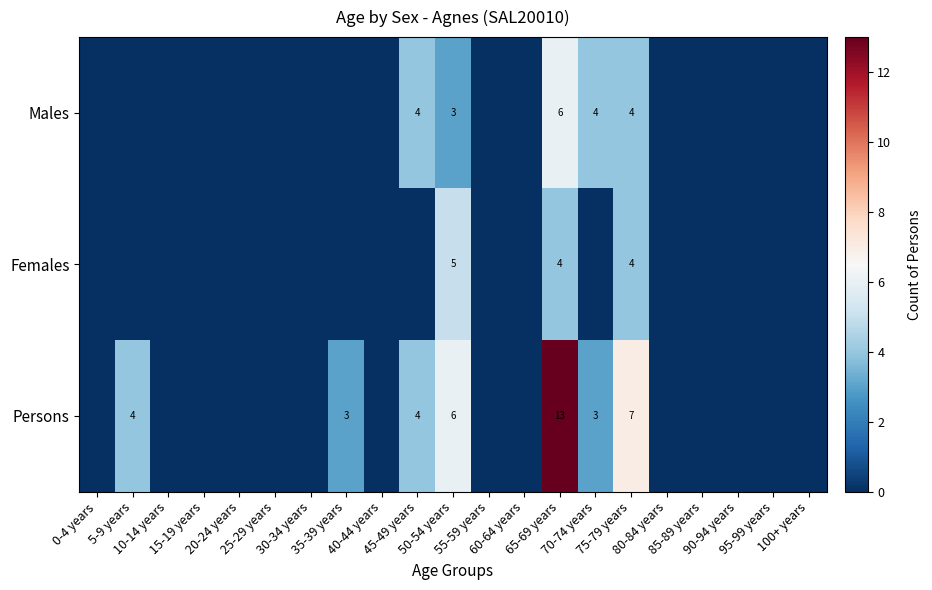

What is the sum of all Females values?

13